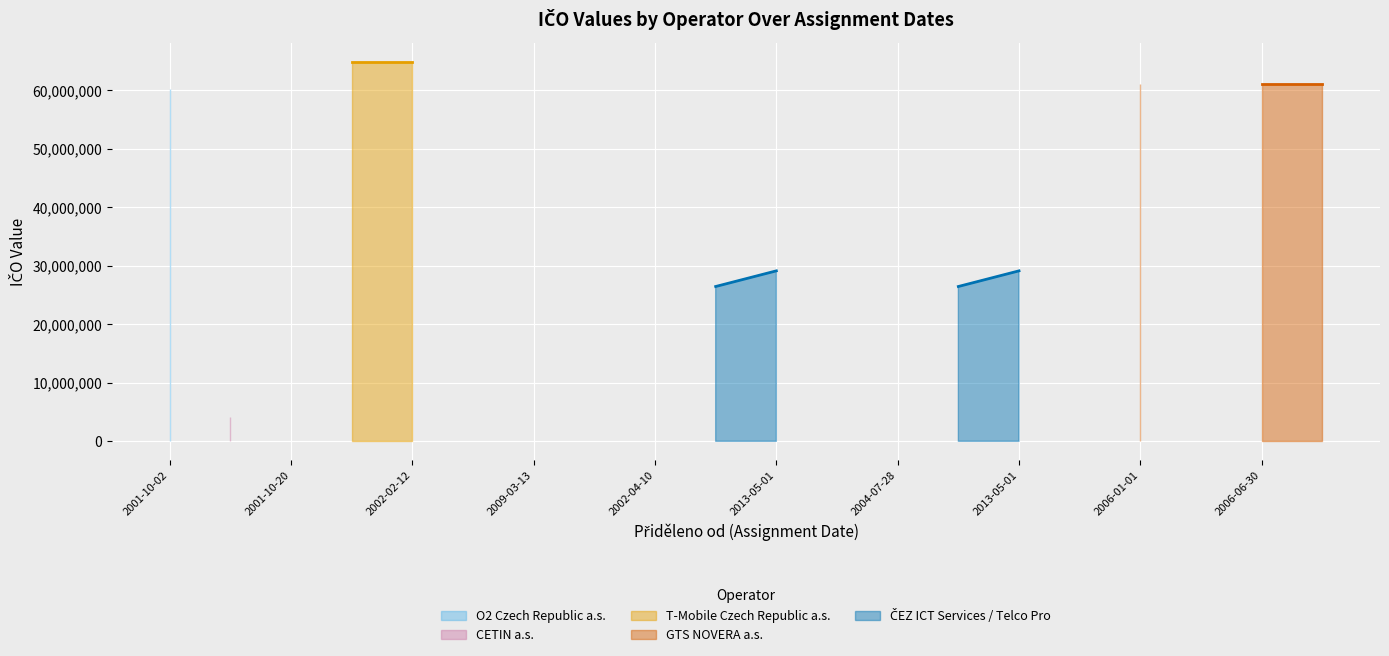

Which series has the largest total across all categories?

GTS NOVERA a.s.